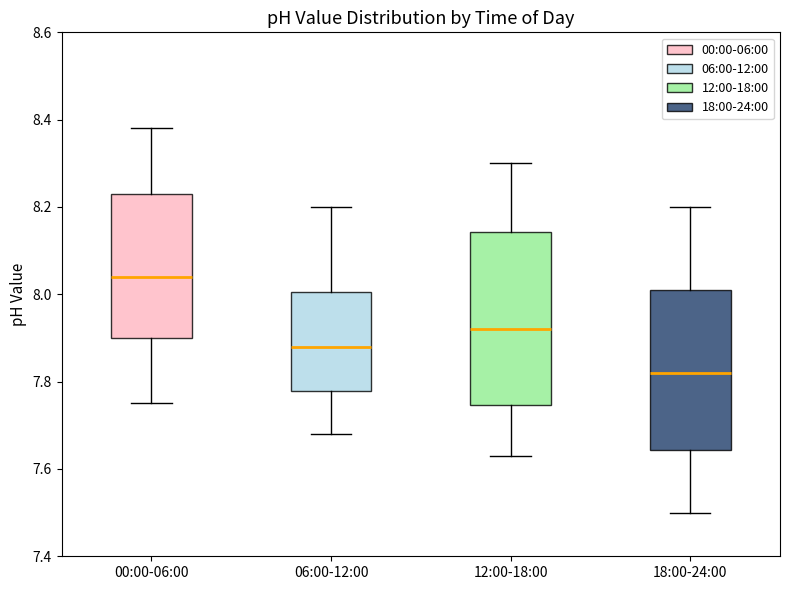

Where does the median line of the box for 12:00-18:00 sit on the y-axis? The values are not printed on the chart, so give them approximately, as read against the axis.

7.92